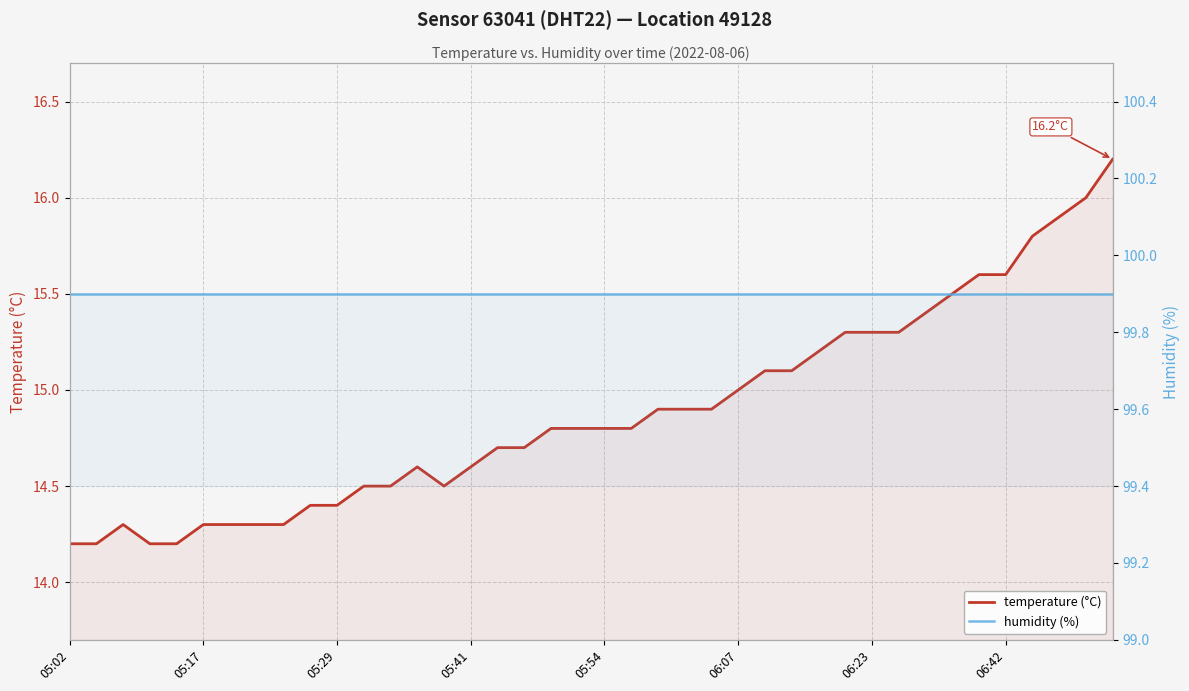

Count the number of data series in this chart.

2